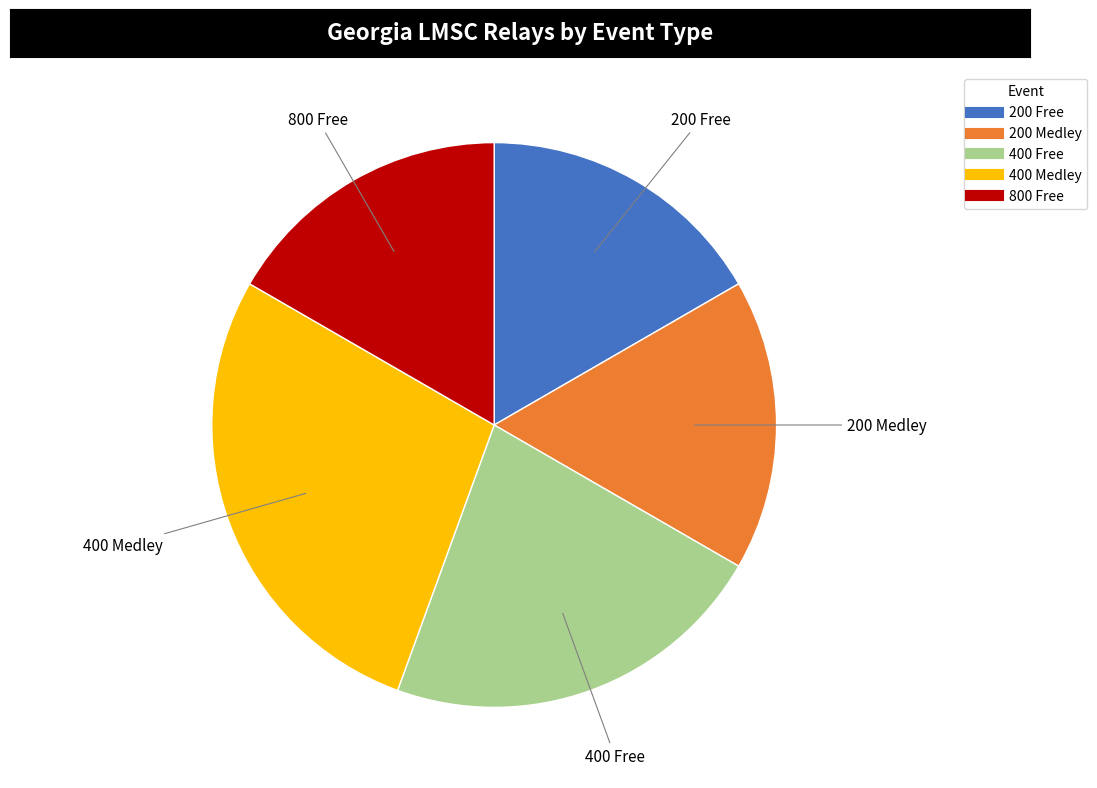

Is it true that 800 Free is 11% of the pie?

False